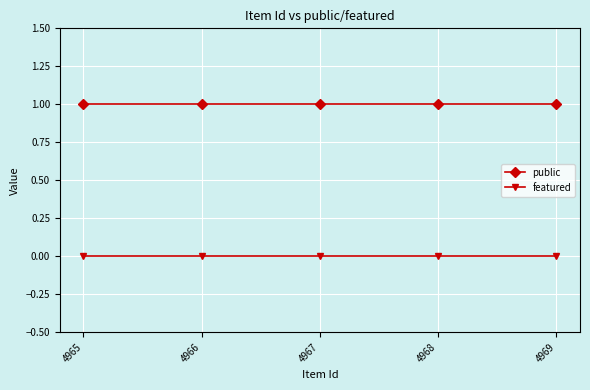

Does the chart display data point markers on the line(s)?

Yes